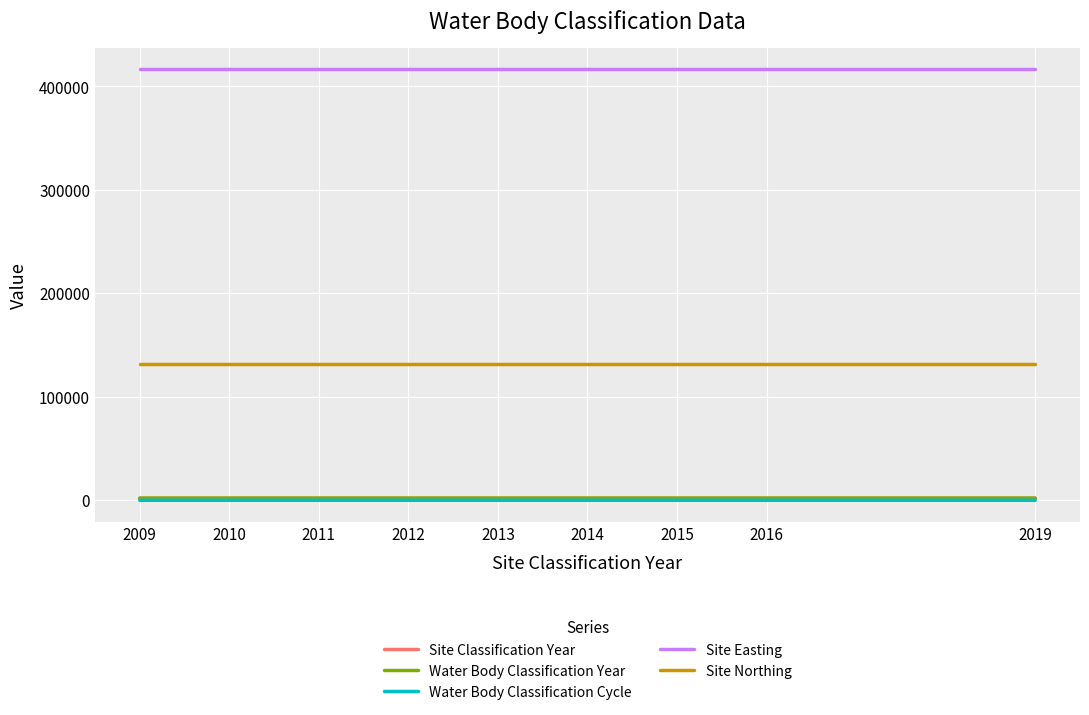

Reading right to left, what are all the values shown in this chart?

Site Classification Year: 2019=2019	2016=2016	2015=2015	2014=2014	2013=2013	2012=2012	2011=2011	2010=2010	2009=2009
Water Body Classification Year: 2019=2019	2016=2016	2015=2015	2014=2014	2013=2013	2012=2012	2011=2011	2010=2010	2009=2009
Water Body Classification Cycle: 2019=2	2016=2	2015=2	2014=1	2013=1	2012=1	2011=1	2010=1	2009=1
Site Easting: 2019=416449	2016=416449	2015=416449	2014=416449	2013=416449	2012=416449	2011=416449	2010=416449	2009=416449
Site Northing: 2019=132059	2016=132059	2015=132059	2014=132059	2013=132059	2012=132059	2011=132059	2010=132059	2009=132059